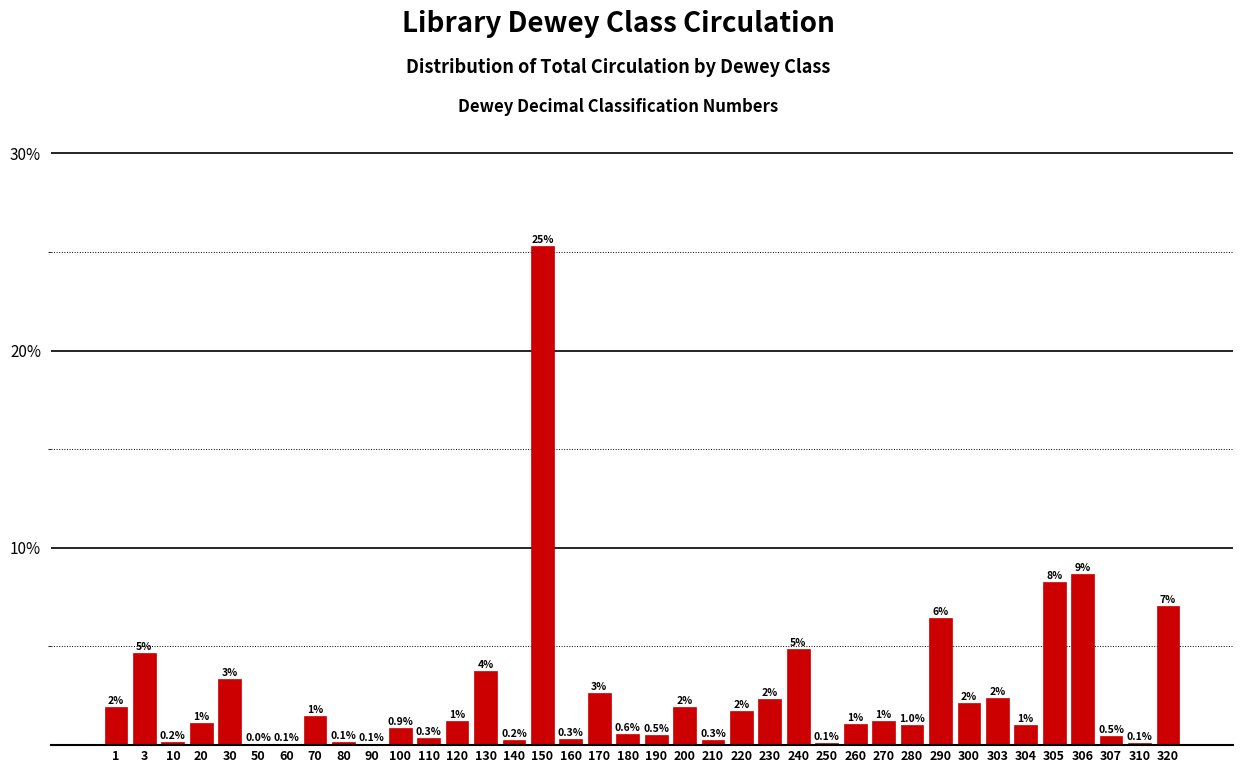

At which label is the value closest to 12?

306